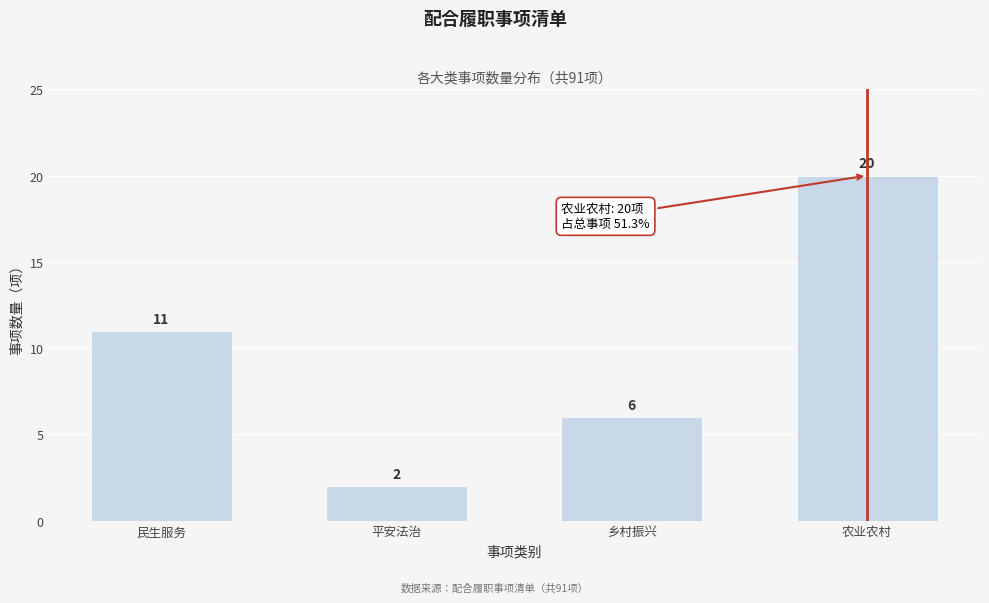

Reading left to right, what are all the values shown in this chart?

民生服务=11	平安法治=2	乡村振兴=6	农业农村=20